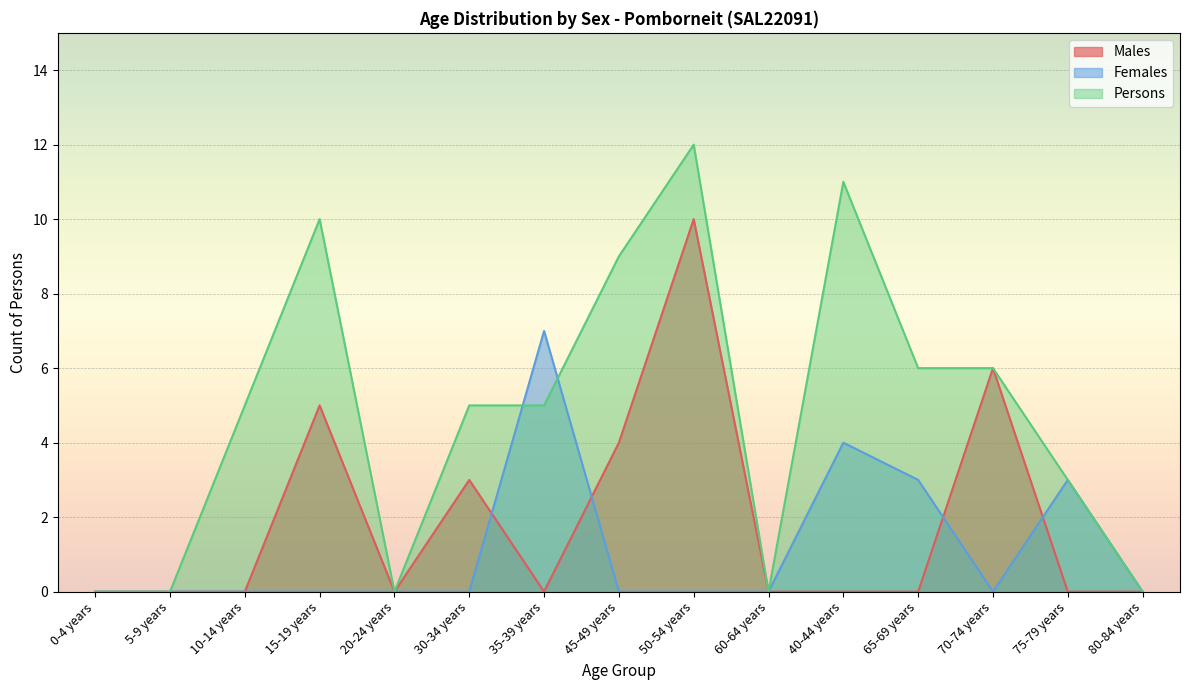

True or false: Males and Persons intersect in this chart.

False